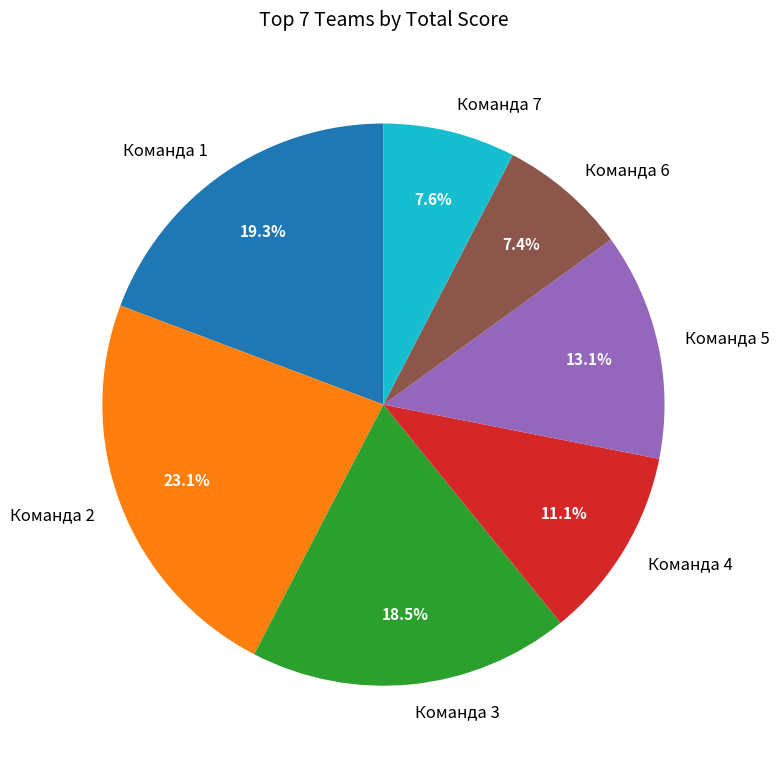

Between Команда 4 and Команда 3, which is larger?

Команда 3